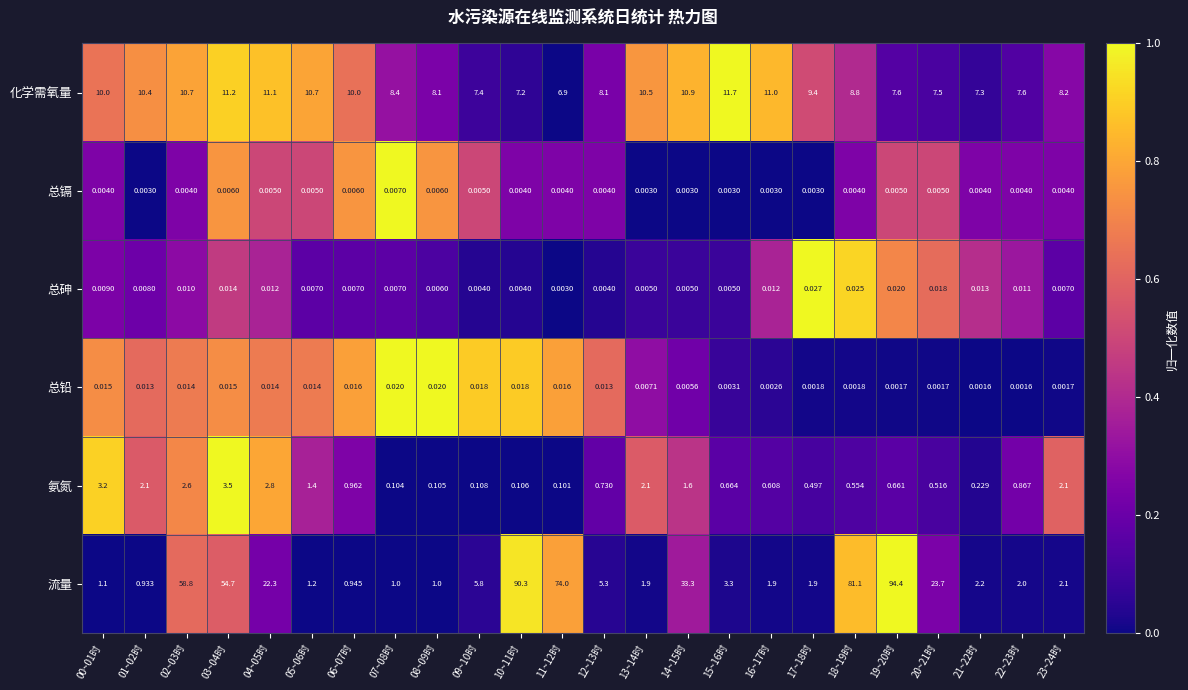

Which series has the largest total across all categories?

流量